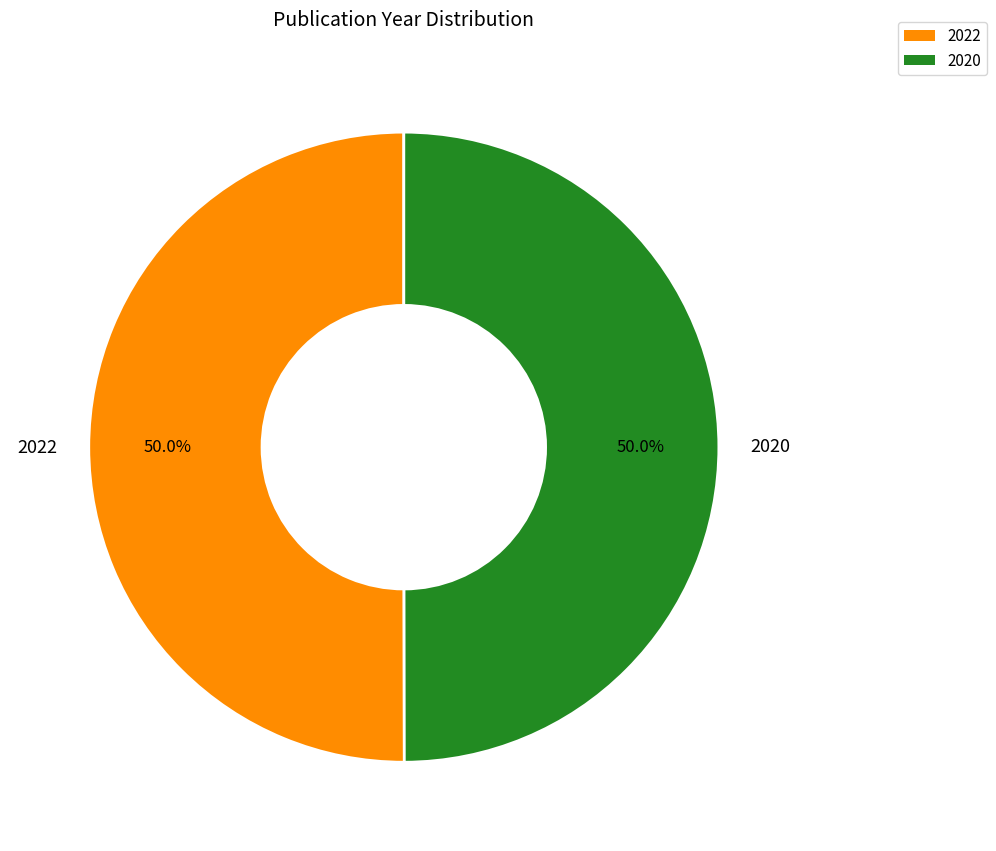

Combined, what portion of the pie is 2022 and 2020?

100.0%